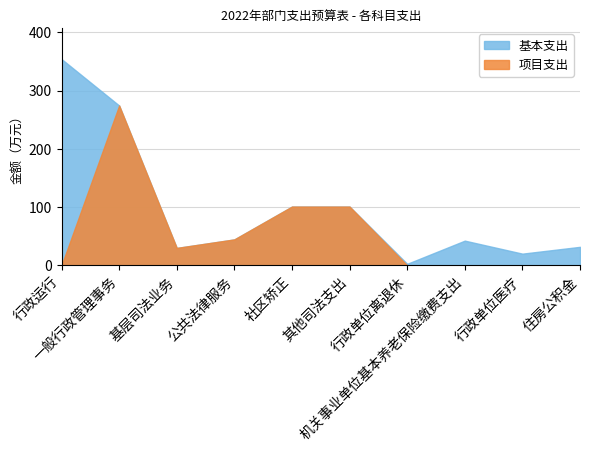

Reading left to right, extract all data points from this chart.

基本支出: 行政运行=354.3	一般行政管理事务=274.6	基层司法业务=30.0	公共法律服务=44.6	社区矫正=101.0	其他司法支出=101.0	行政单位离退休=2.7	机关事业单位基本养老保险缴费支出=42.5	行政单位医疗=20.2	住房公积金=31.9
项目支出: 行政运行=0.0	一般行政管理事务=274.6	基层司法业务=30.0	公共法律服务=44.6	社区矫正=101.0	其他司法支出=101.0	行政单位离退休=0.0	机关事业单位基本养老保险缴费支出=0.0	行政单位医疗=0.0	住房公积金=0.0